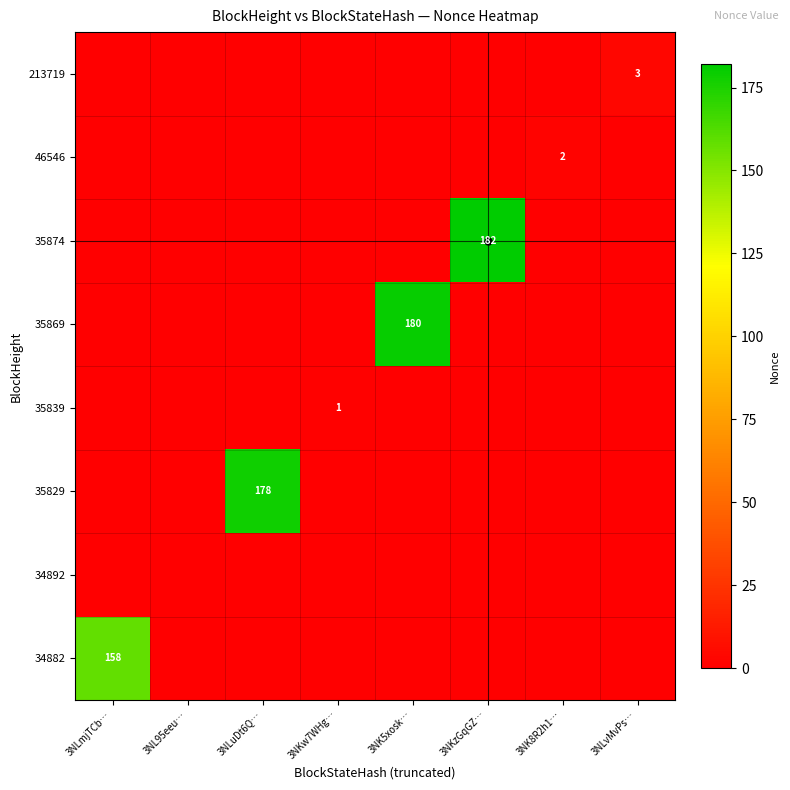

At how many categories does at least one series exceed 138?

4